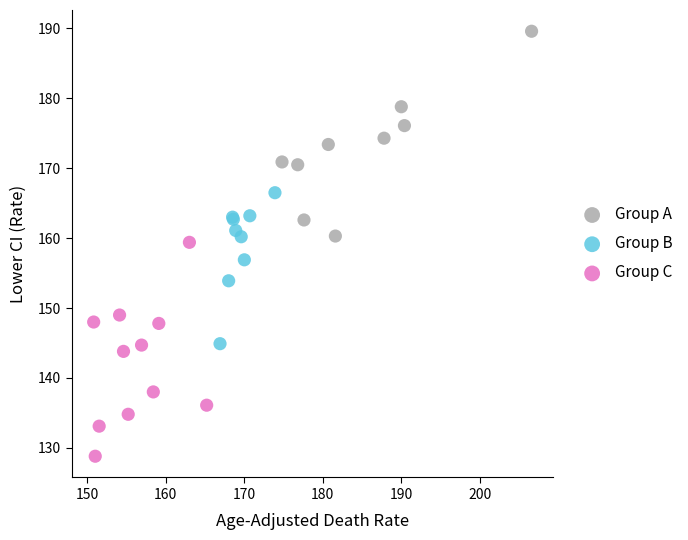

Which series reaches the maximum Y coordinate?

Group A